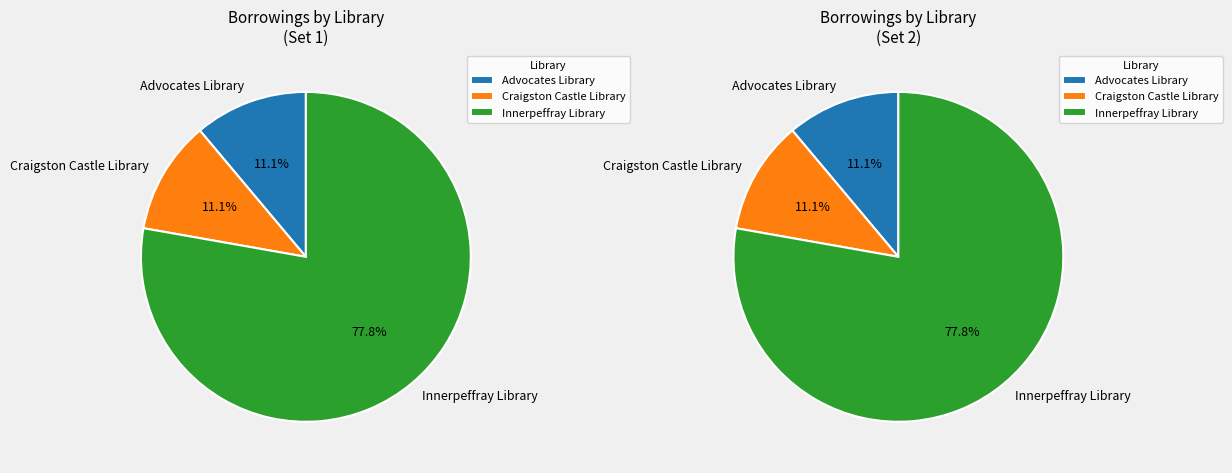

The Craigston Castle Library slice represents 11% of the pie. True or false?

True